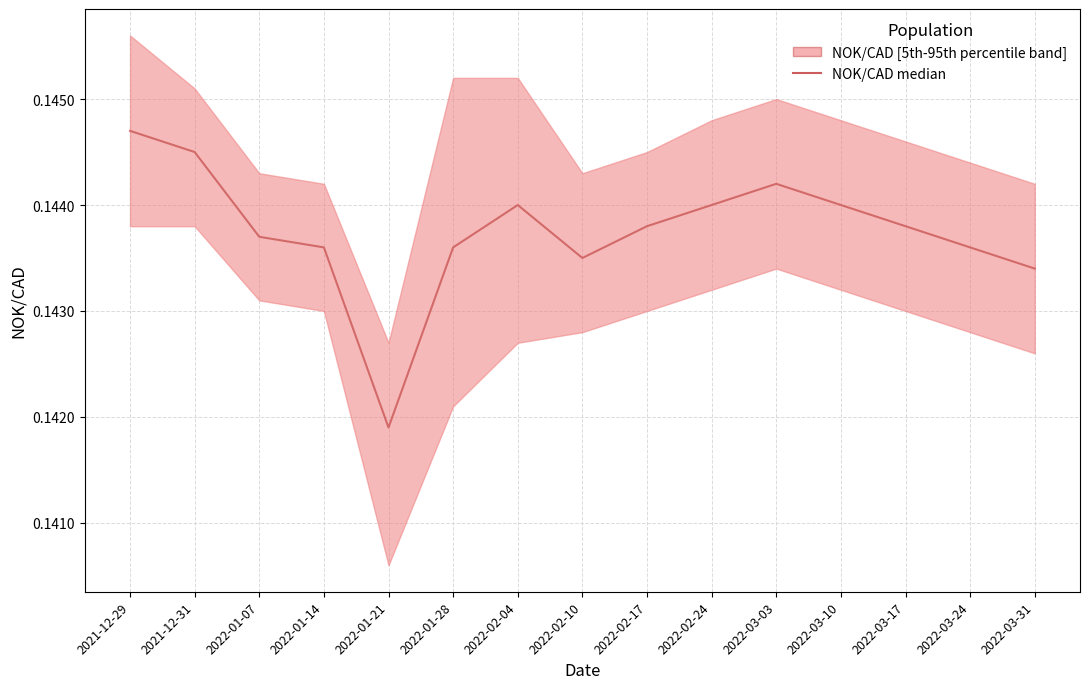

Reading left to right, list all the values displayed in this chart.

2021-12-29=0.1	2021-12-31=0.1	2022-01-07=0.1	2022-01-14=0.1	2022-01-21=0.1	2022-01-28=0.1	2022-02-04=0.1	2022-02-10=0.1	2022-02-17=0.1	2022-02-24=0.1	2022-03-03=0.1	2022-03-10=0.1	2022-03-17=0.1	2022-03-24=0.1	2022-03-31=0.1